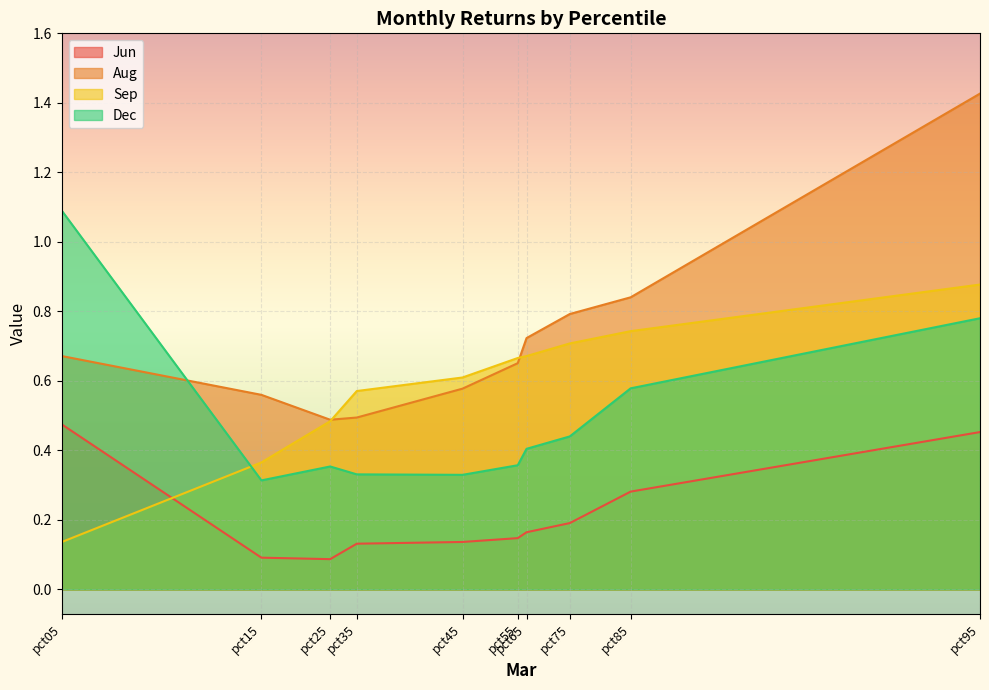

At which label does Aug reach its peak?

pct95